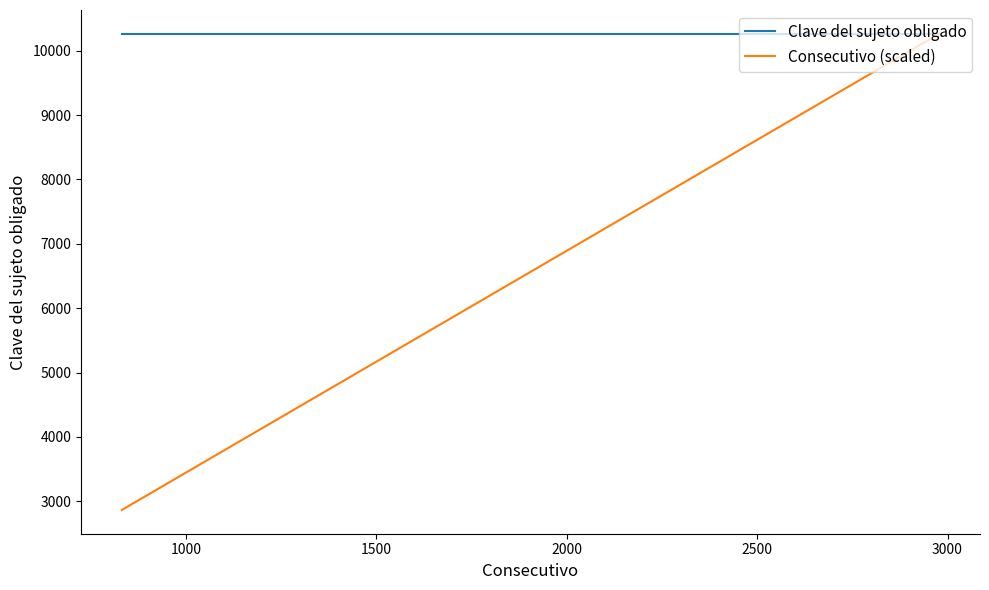

Which series has the largest total across all categories?

Clave del sujeto obligado